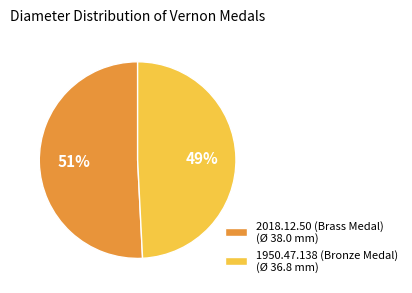

Between 1950.47.138 (Bronze Medal) and 2018.12.50 (Brass Medal), which is larger?

2018.12.50 (Brass Medal)